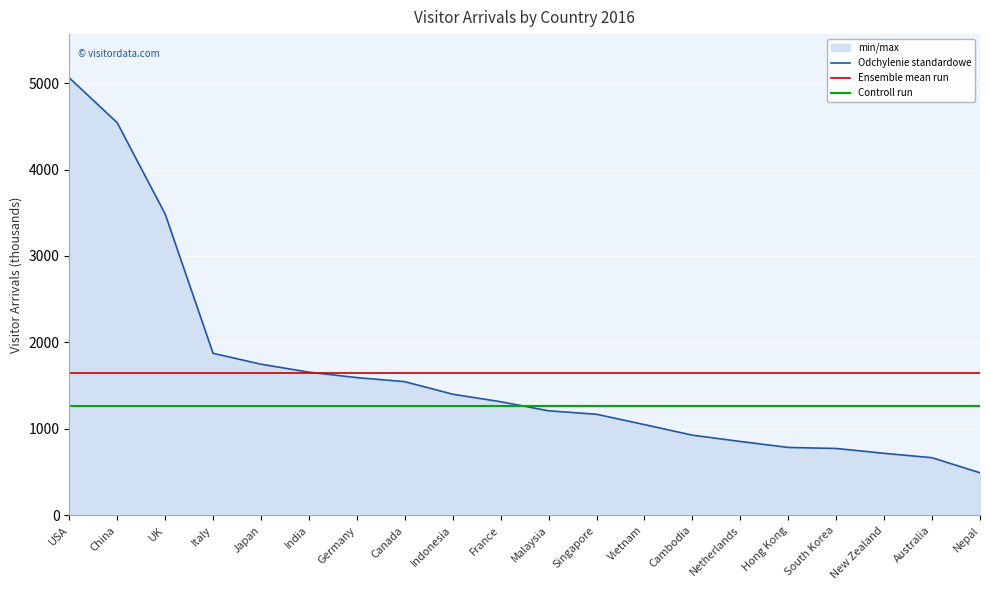

True or false: Controll run has more than 0 points higher than both neighbors.

False